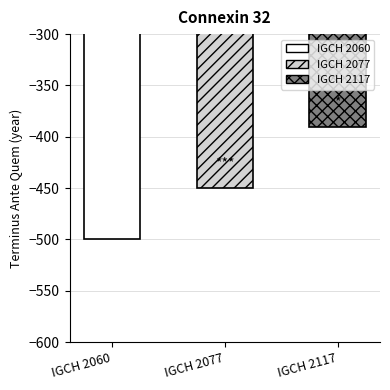

Are the bars horizontal?

No